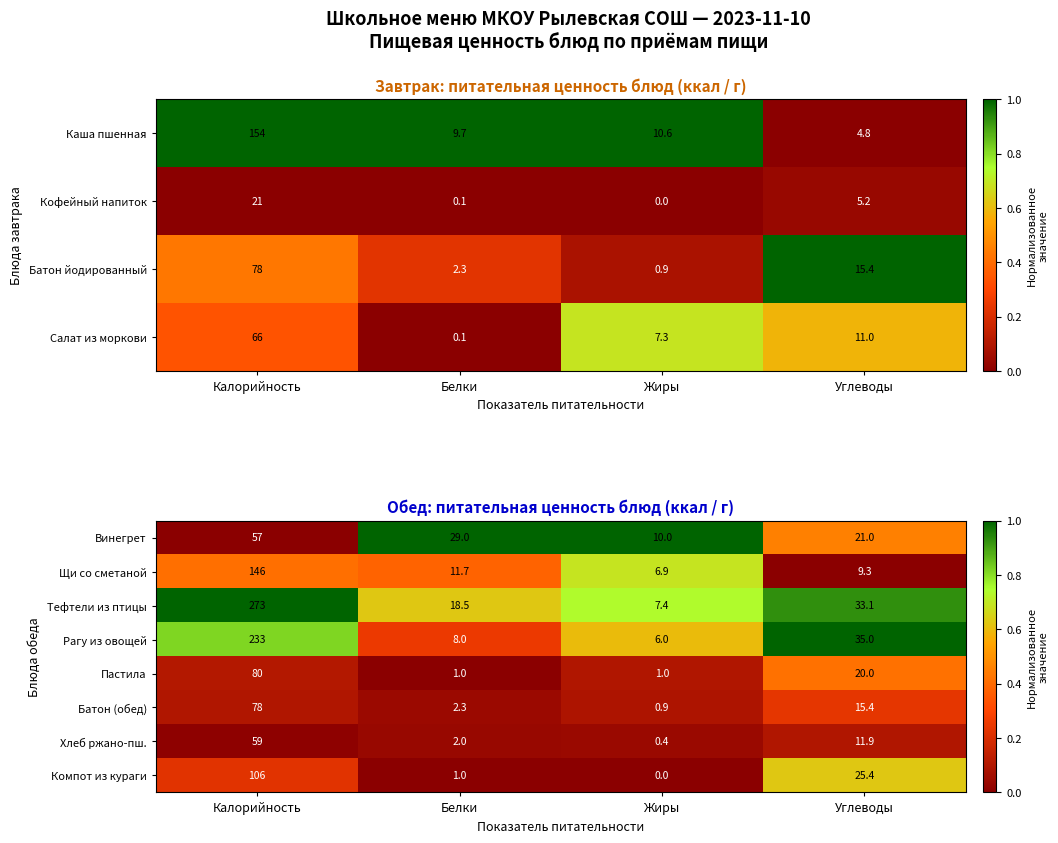

Is the value of Щи со сметаной at Белки greater than the value of Компот из кураги at Калорийность?

No